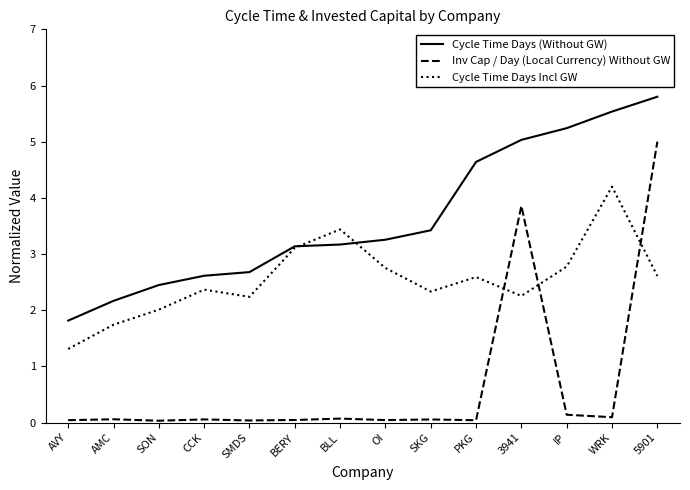

What is the approximate value of Inv Cap / Day (Local Currency) Without GW at 3941?

3.9